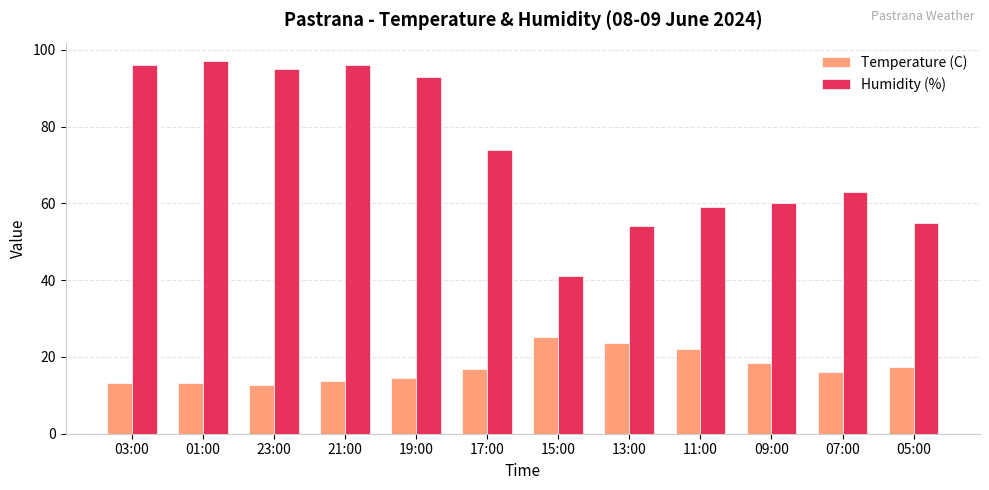

What position from the left is 05:00?

12